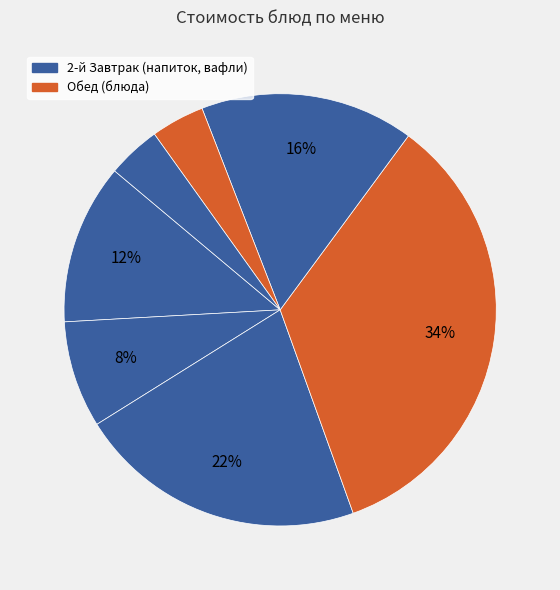

How many segments does this pie chart have?

7